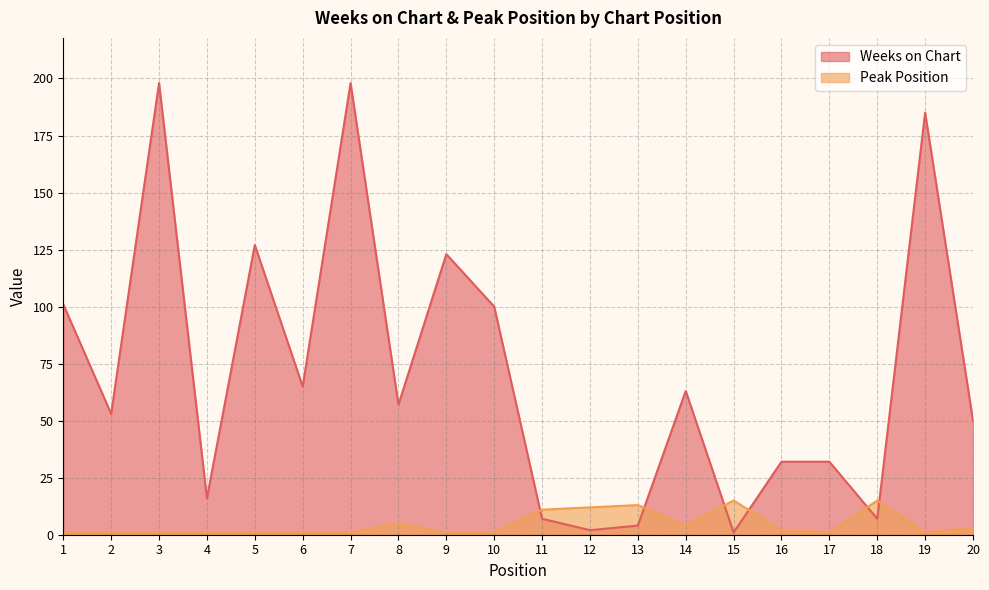

Which series has the largest total across all categories?

Weeks on Chart